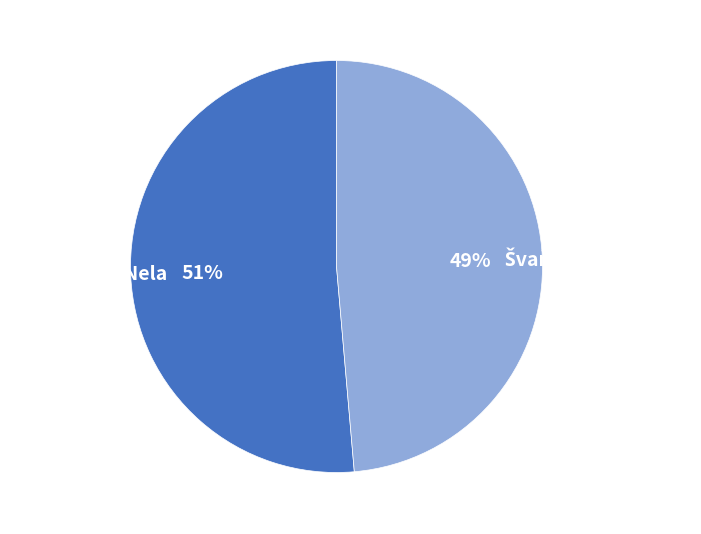

To the nearest percent, what is the average slice percentage?

50%